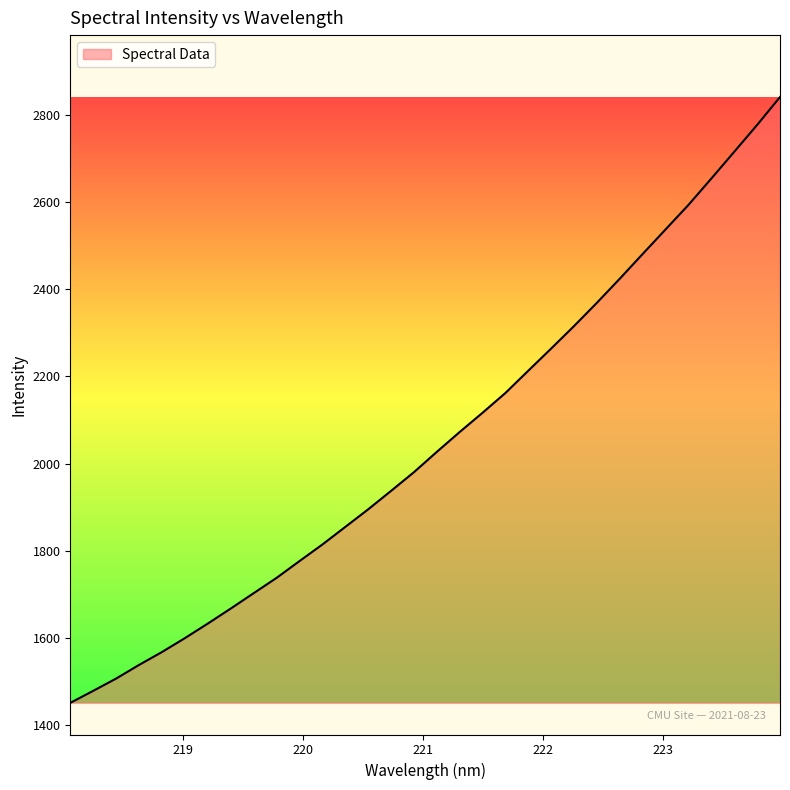

What is the difference between the maximum and minimum values?

1389.7